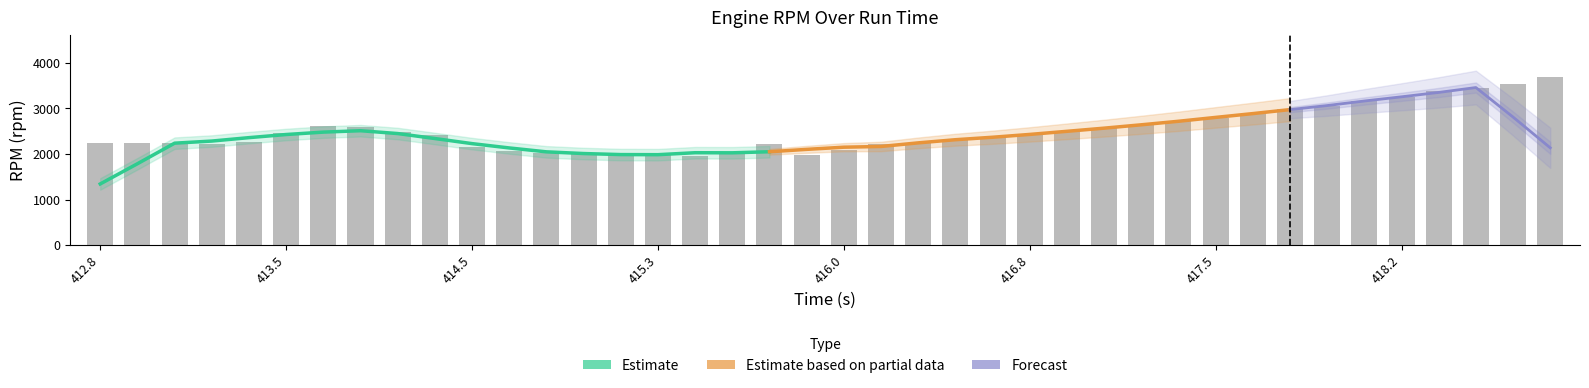

Read the RPM (rpm) value at 29.

2716.0